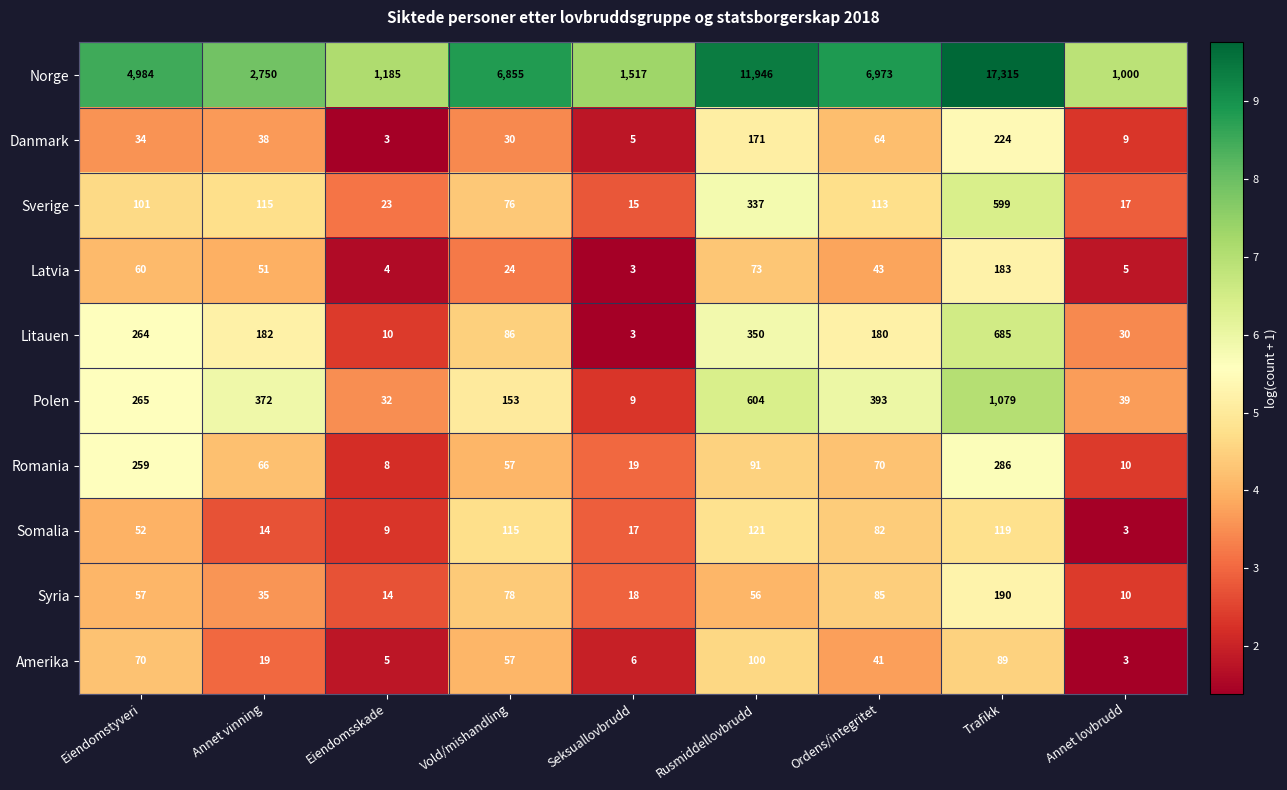

Which category has the highest value across all series?

Trafikk